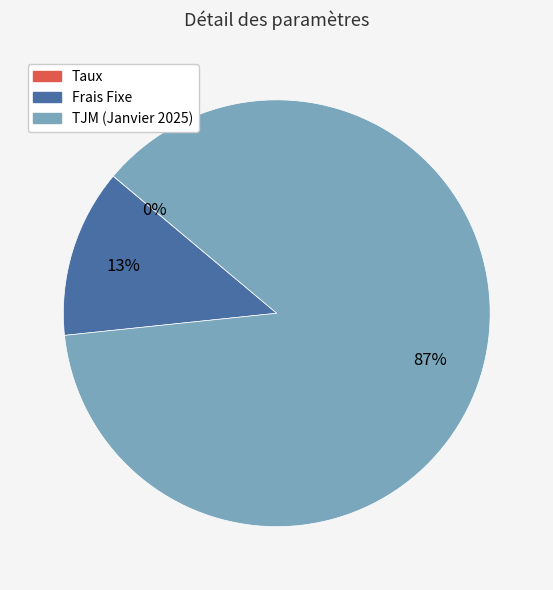

Which category accounts for the majority?

TJM (Janvier 2025)